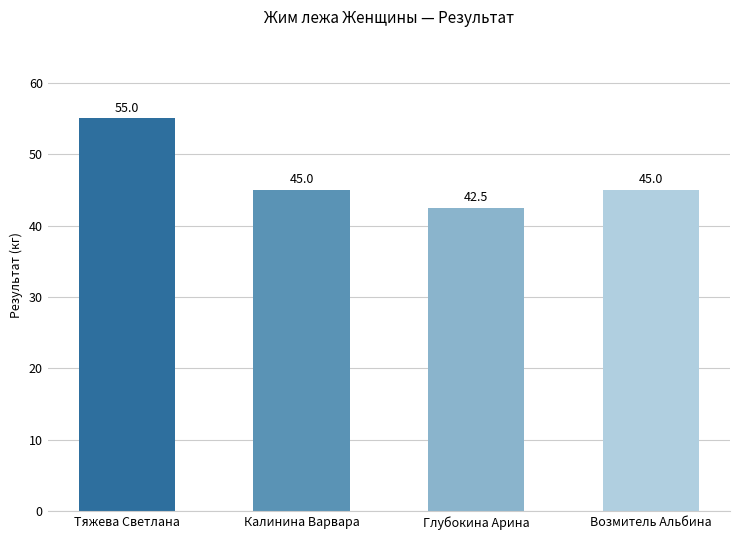

What is the difference between the values at Тяжева Светлана and Калинина Варвара?

10.0